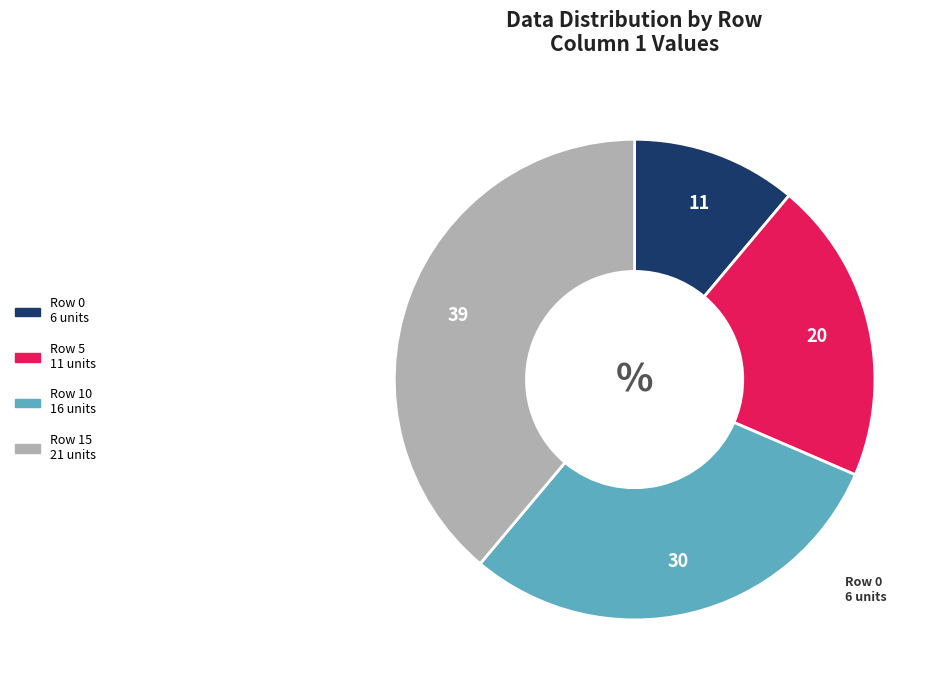

Is there any slice that represents more than half of the pie?

No